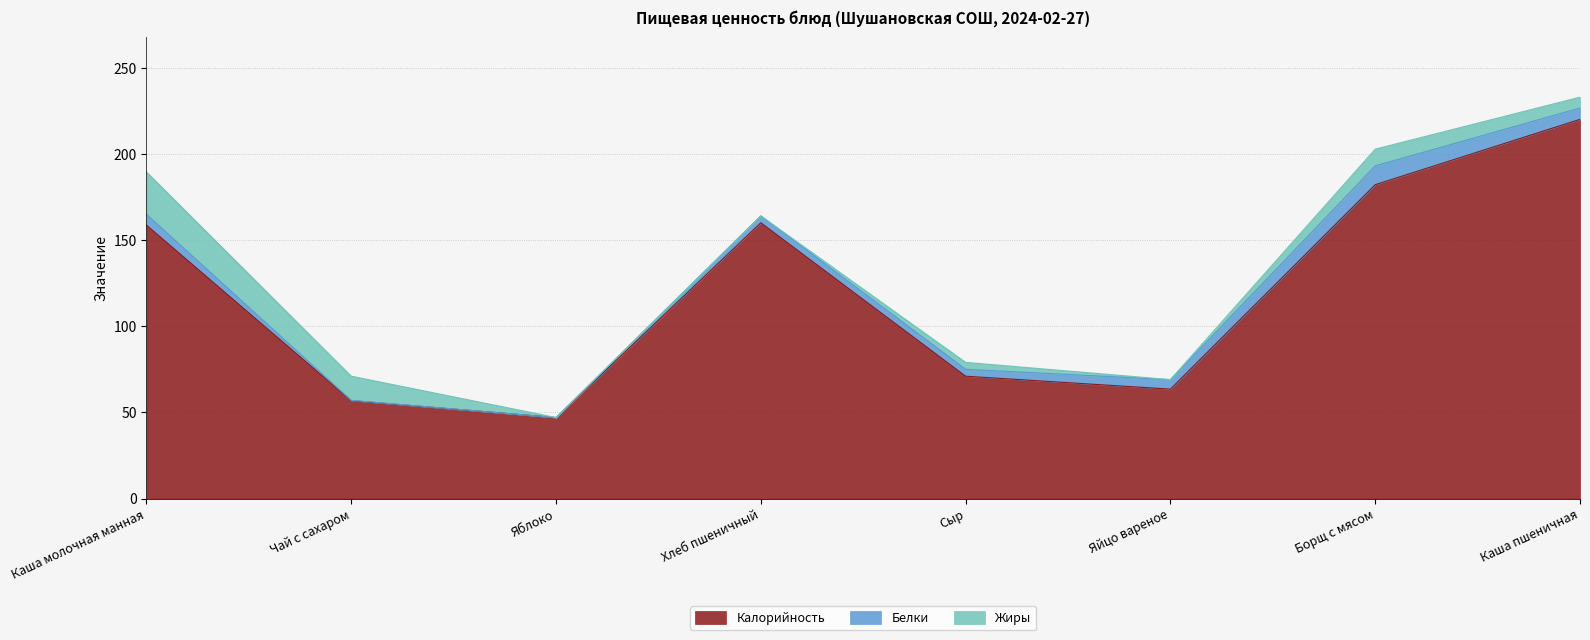

Reading right to left, what are all the values shown in this chart?

Калорийность: Каша пшеничная=220.0	Борщ с мясом=182.1	Яйцо вареное=63.5	Сыр=71.0	Хлеб пшеничный=160.0	Яблоко=47.0	Чай с сахаром=56.8	Каша молочная манная=158.6
Белки: Каша пшеничная=6.6	Борщ с мясом=10.9	Яйцо вареное=5.5	Сыр=4.0	Хлеб пшеничный=4.0	Яблоко=0.0	Чай с сахаром=0.2	Каша молочная манная=6.2
Жиры: Каша пшеничная=6.2	Борщ с мясом=9.7	Яйцо вареное=0.0	Сыр=4.0	Хлеб пшеничный=0.0	Яблоко=0.0	Чай с сахаром=14.0	Каша молочная манная=24.6